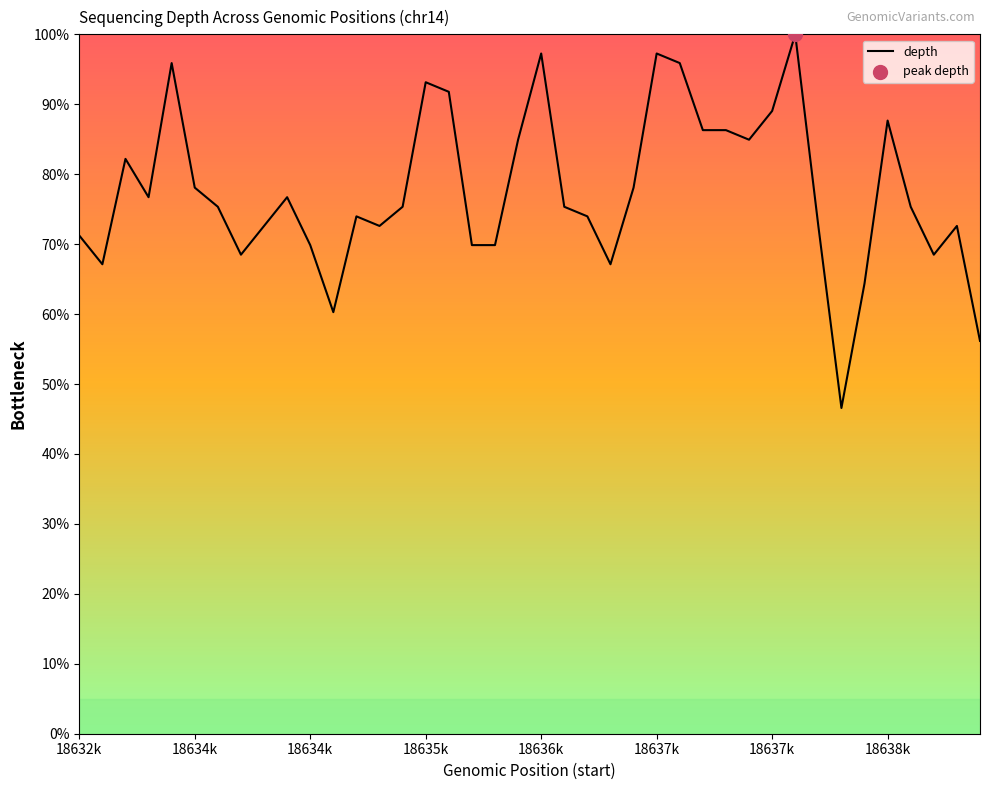

What is the difference between the maximum and minimum values?

53.4